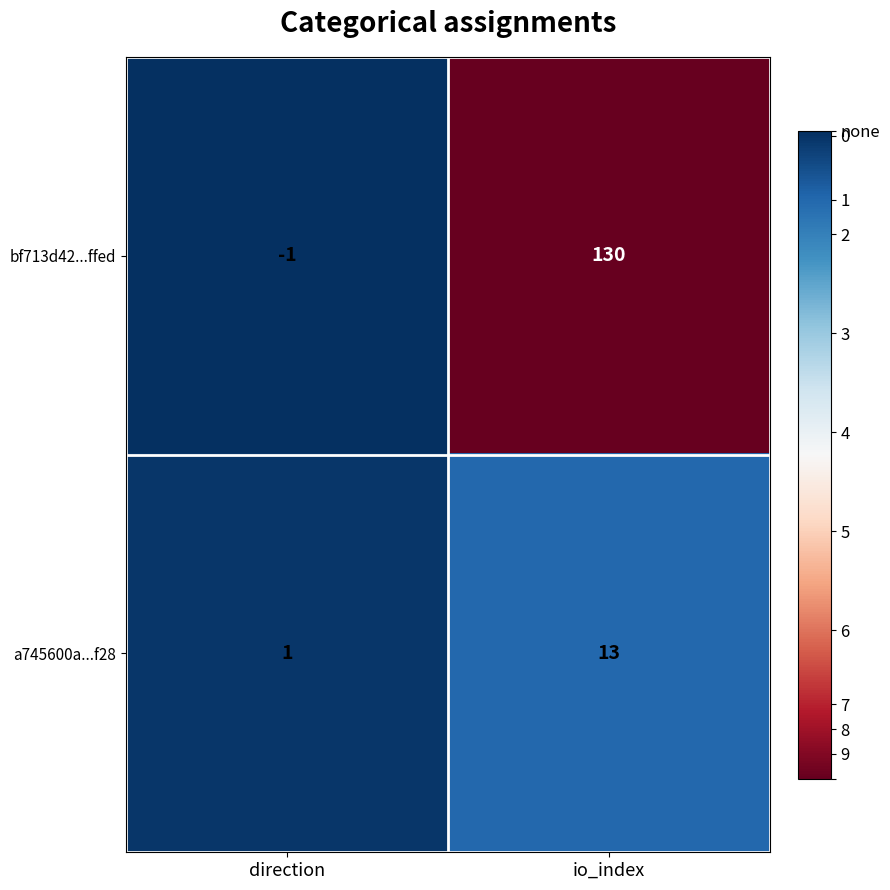

At direction, list the series in order from largest to smallest.

a745600a...f28, bf713d42...ffed